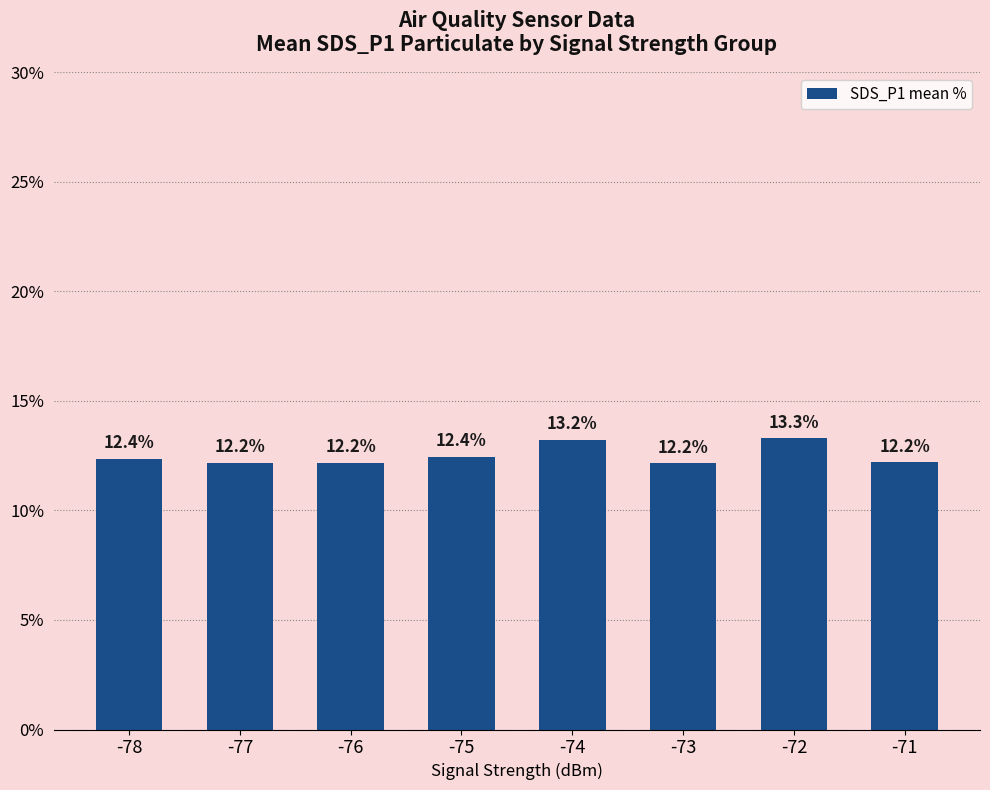

Reading left to right, list all the values displayed in this chart.

12.4	12.2	12.2	12.4	13.2	12.2	13.3	12.2